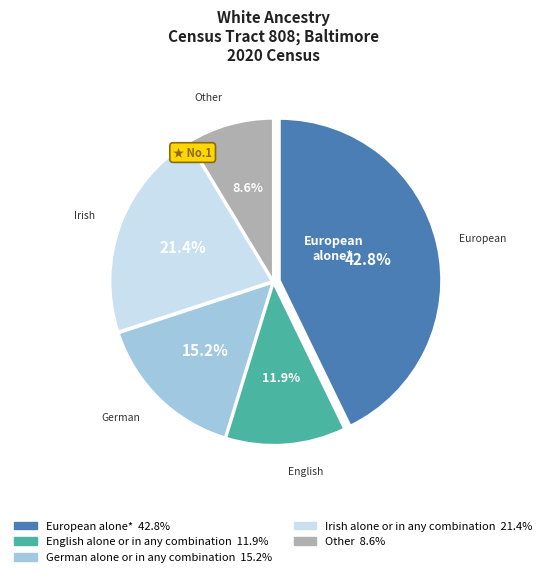

Is there a majority slice in this chart?

No